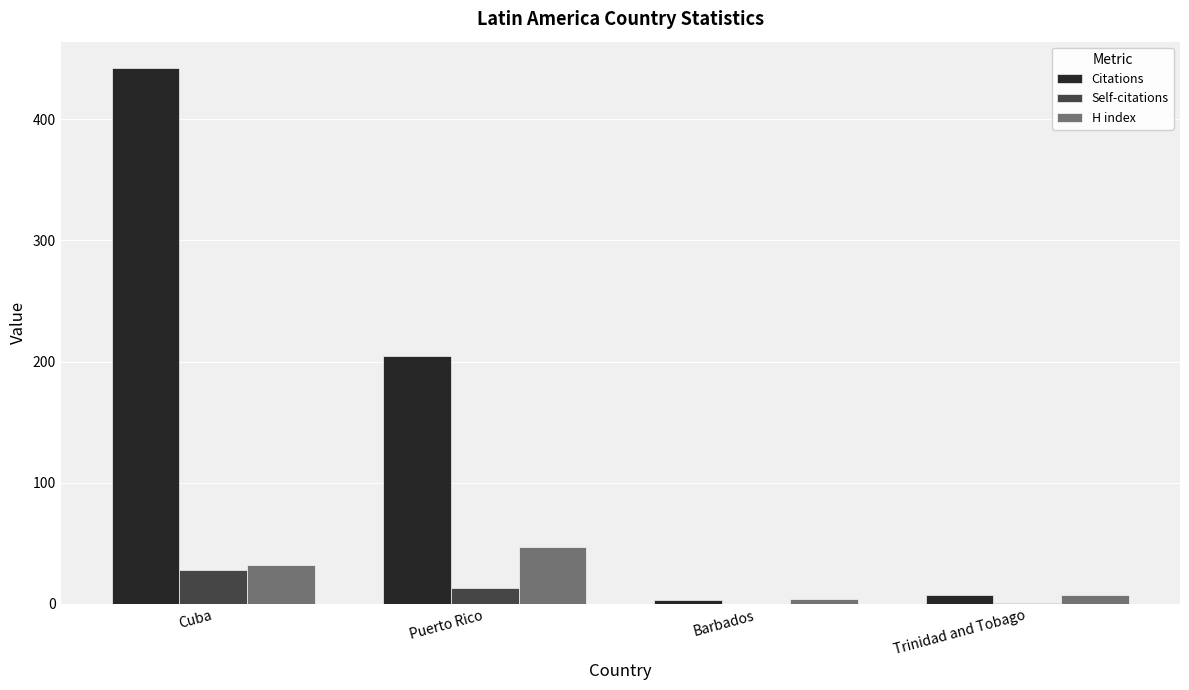

Is the value of H index at Cuba greater than the value of Citations at Barbados?

Yes